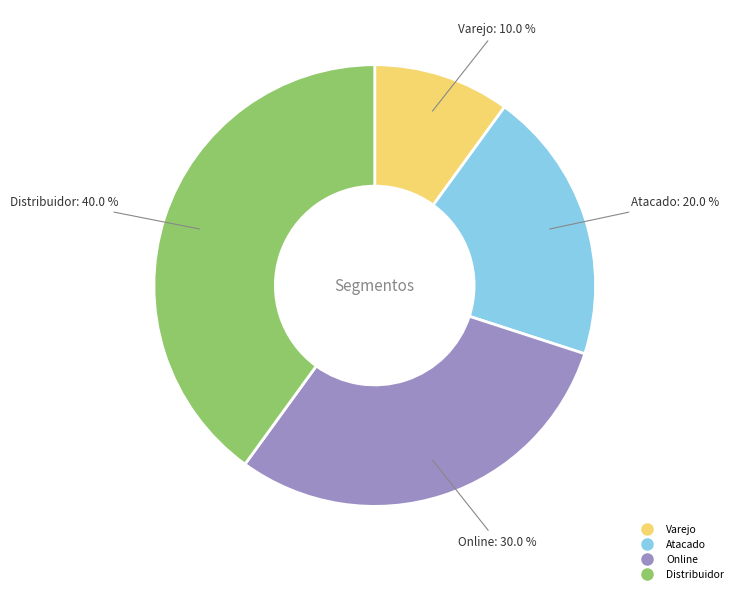

Does Online account for over 50% of the chart?

No